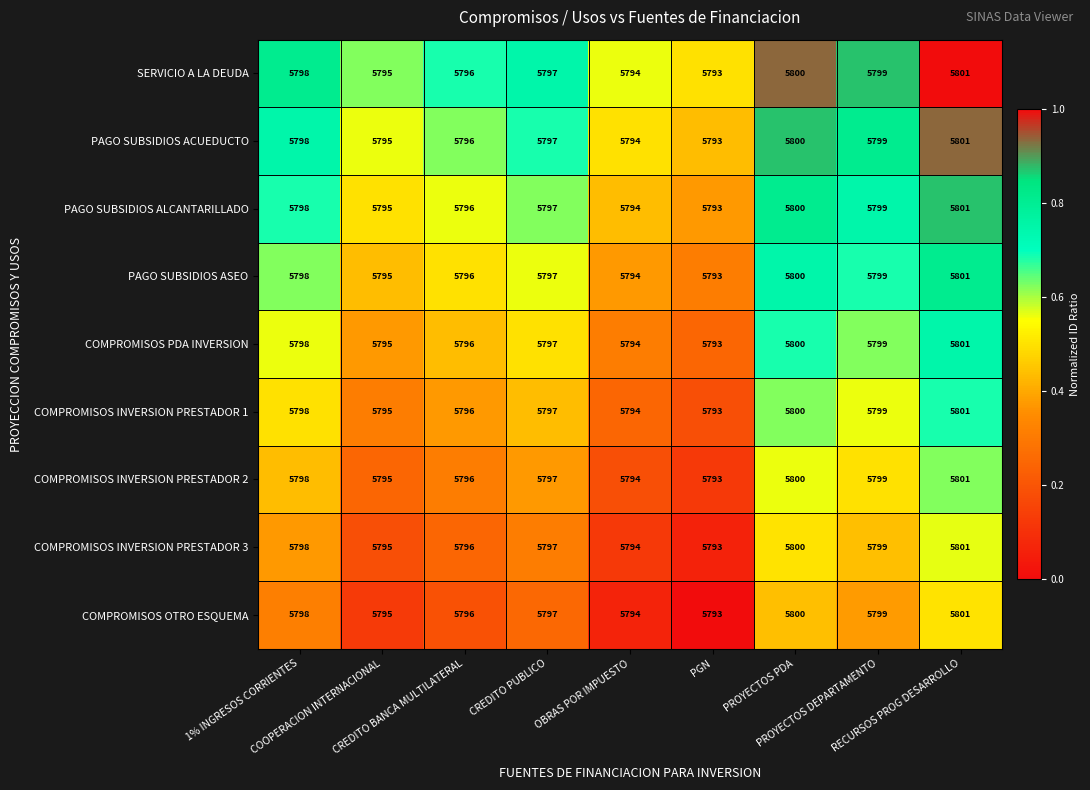

What is the difference between the highest and lowest values at OBRAS POR IMPUESTO?

0